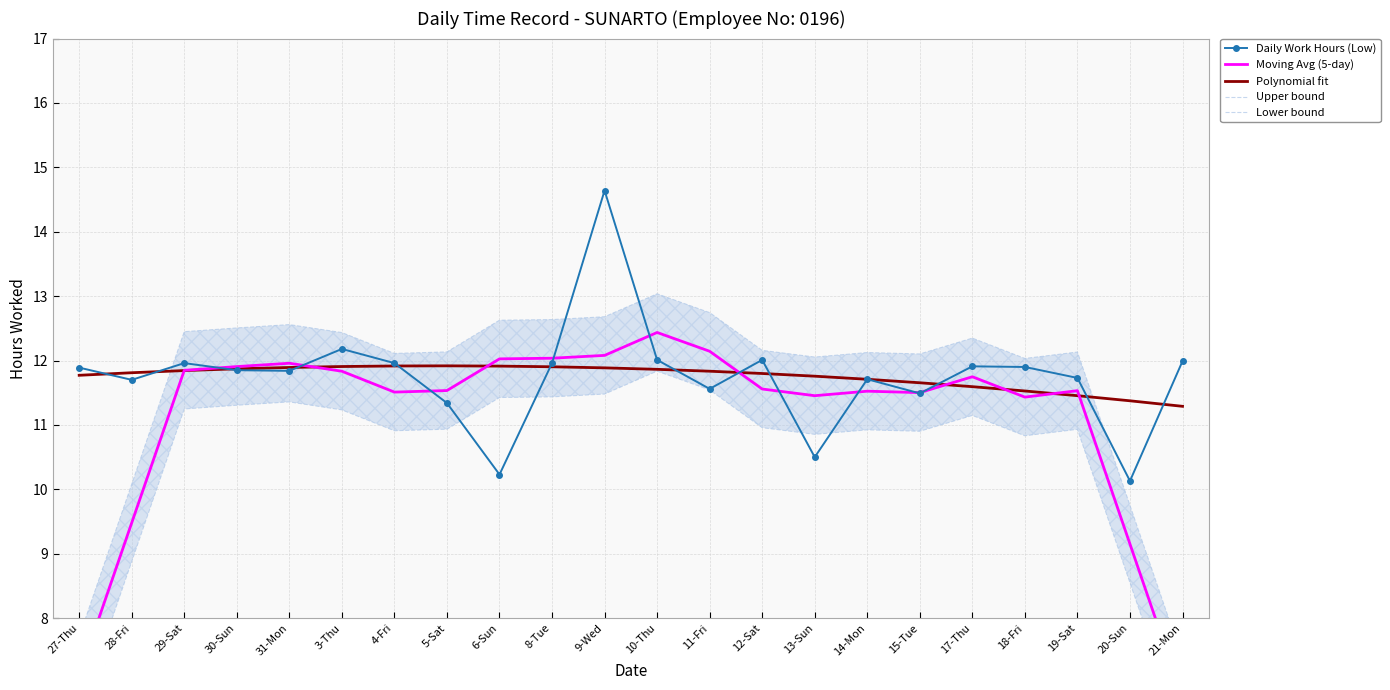

True or false: Polynomial fit has more than 1 interior local peaks.

False